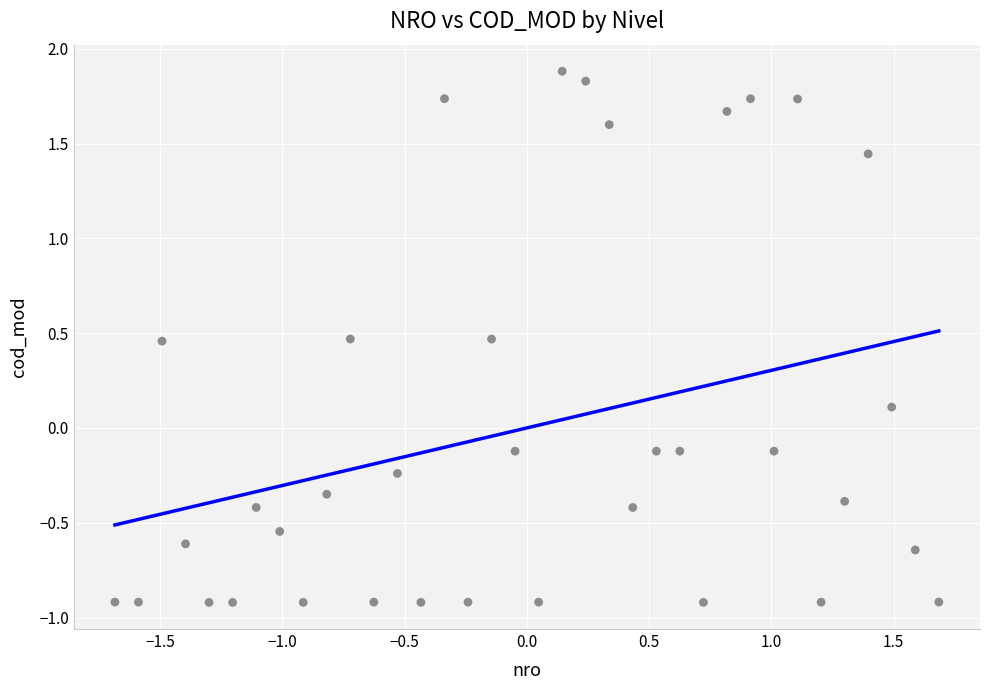

What is the range of X values (max minus min)?

3.4